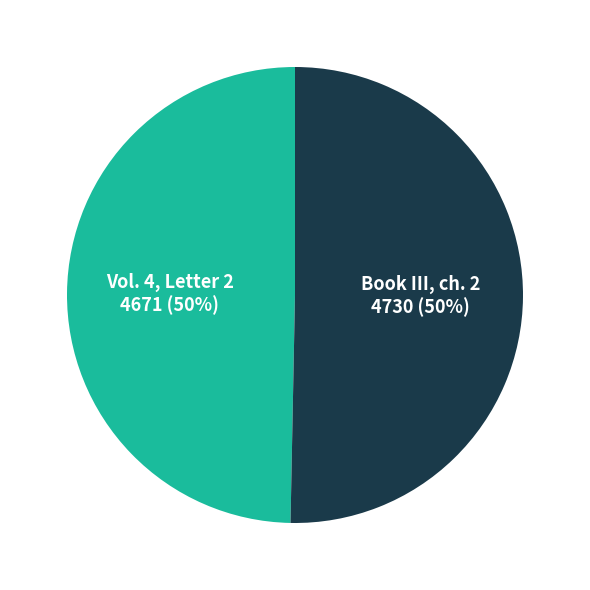

To the nearest percent, what is the average slice percentage?

50%